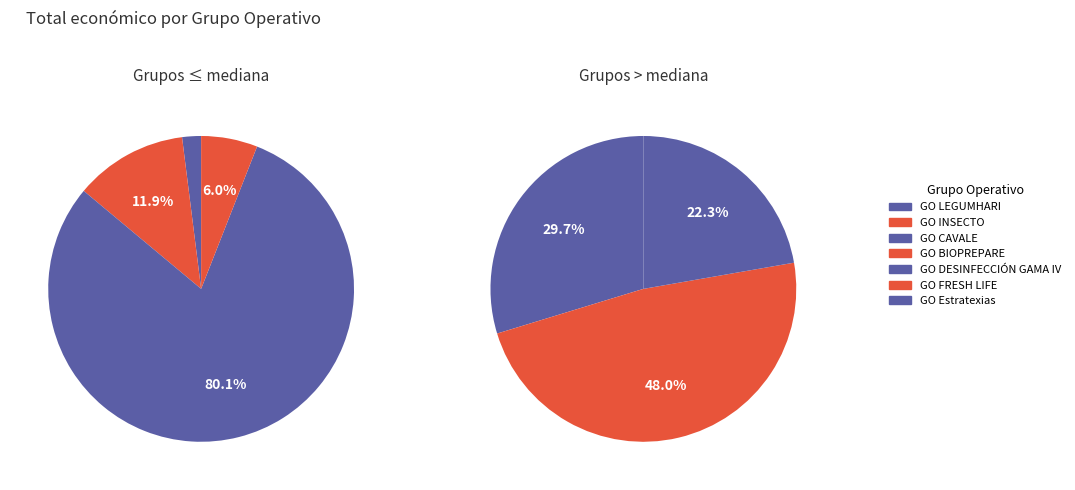

Count the number of slices in the pie.

7